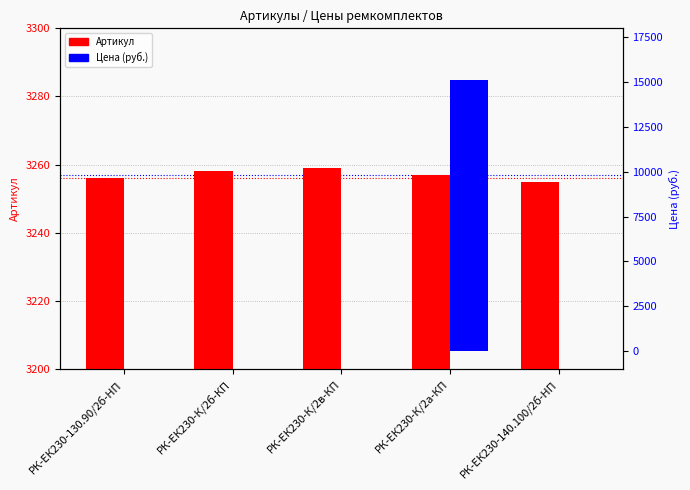

Between РК-ЕК230-К/2б-КП and РК-ЕК230-140.100/2б-HП, which series saw the biggest shift?

Артикул